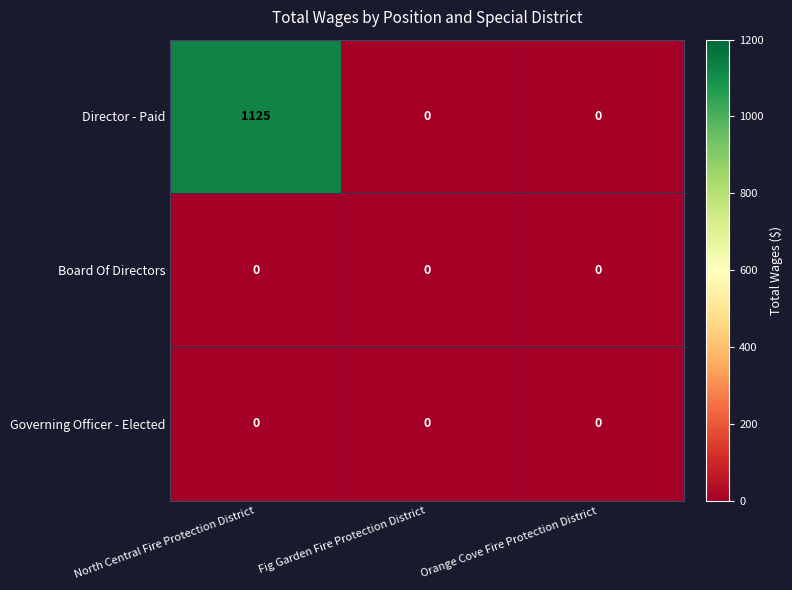

How many values in Director - Paid are above zero?

1